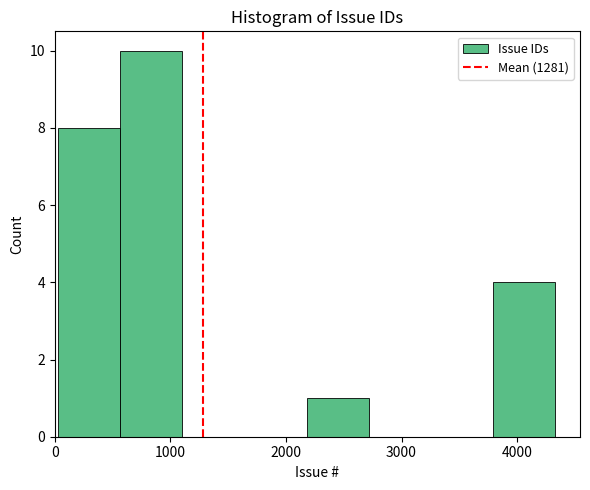

Which range on the x-axis has the tallest bar?

600 to 1100